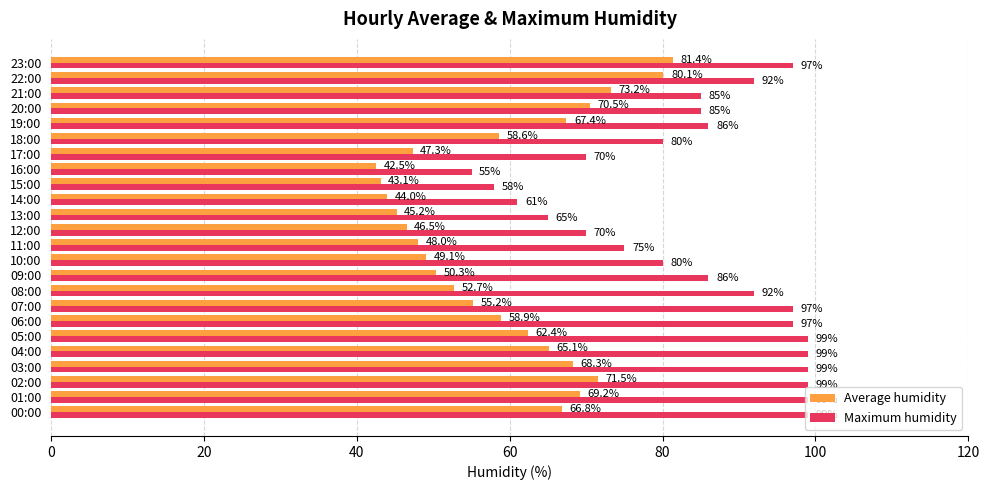

The value of Average humidity at 14:00 is 17.9. True or false?

False